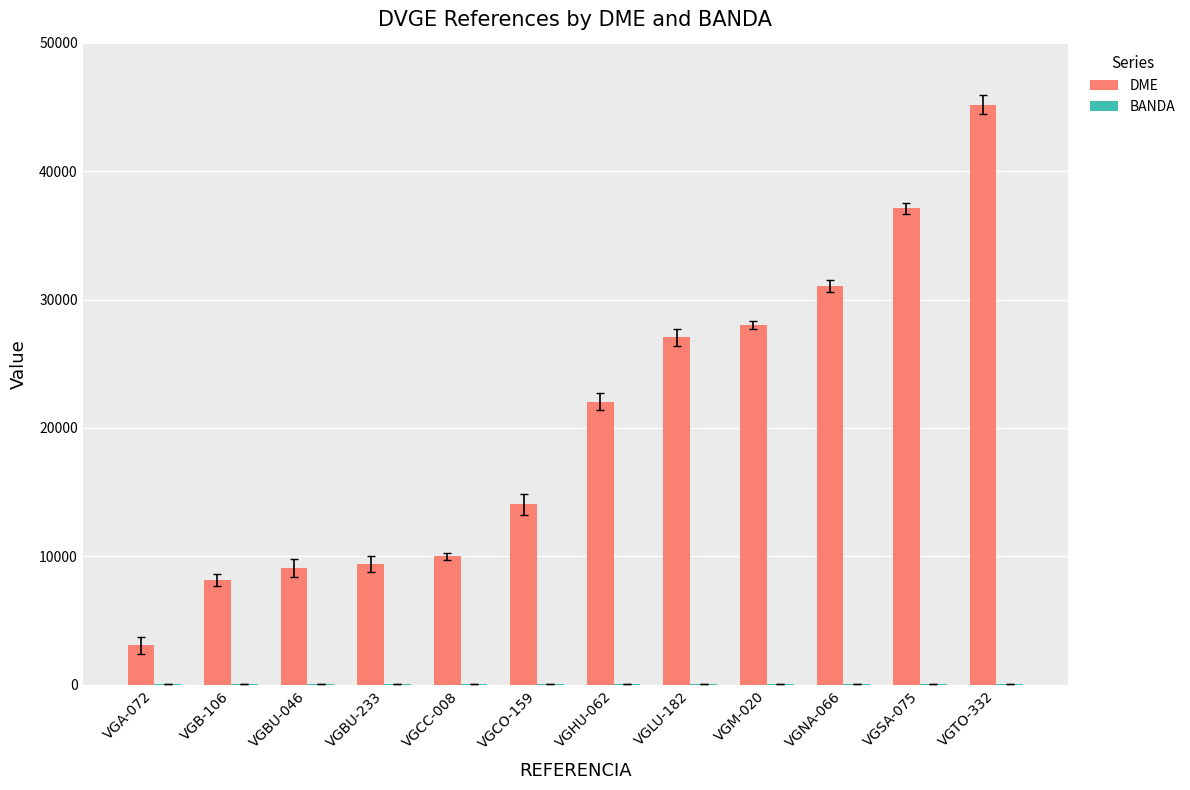

What is the sum of all DME values?

244254